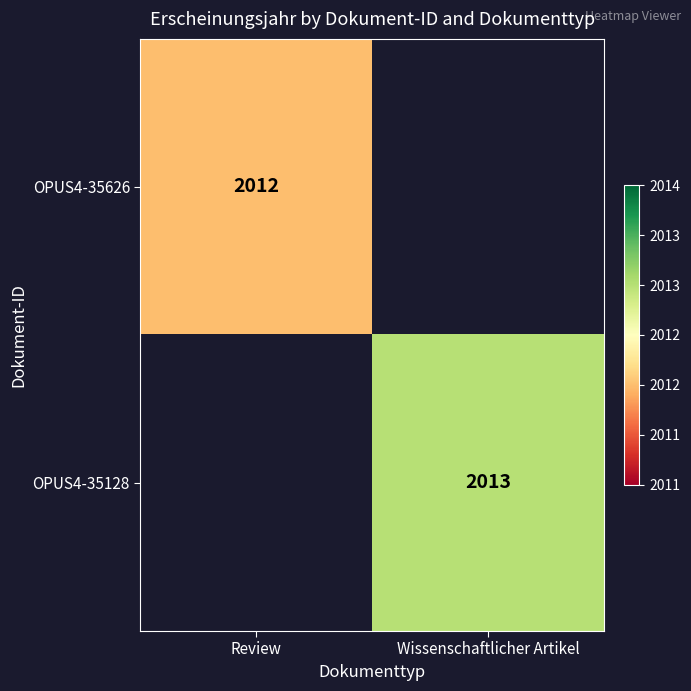

Is it true that OPUS4-35128 equals 3253.4 at Wissenschaftlicher Artikel?

False